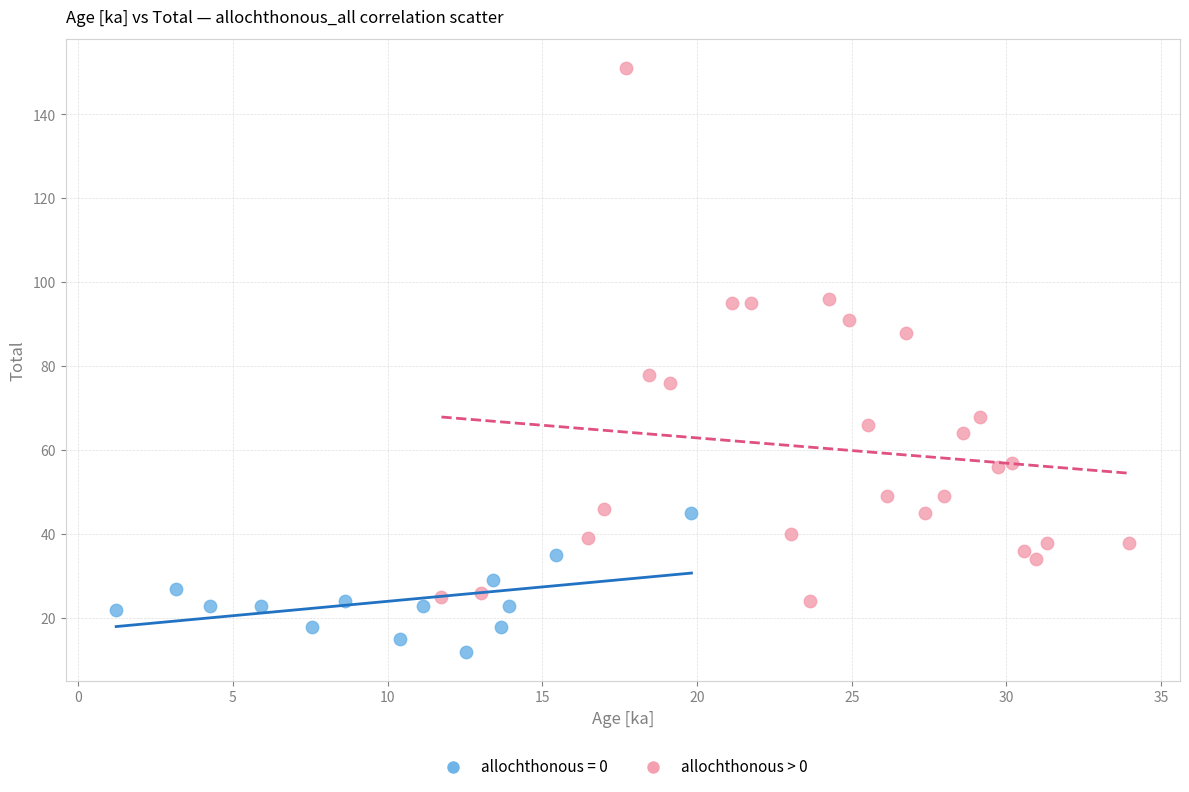

Which series reaches the maximum Y coordinate?

allochthonous > 0